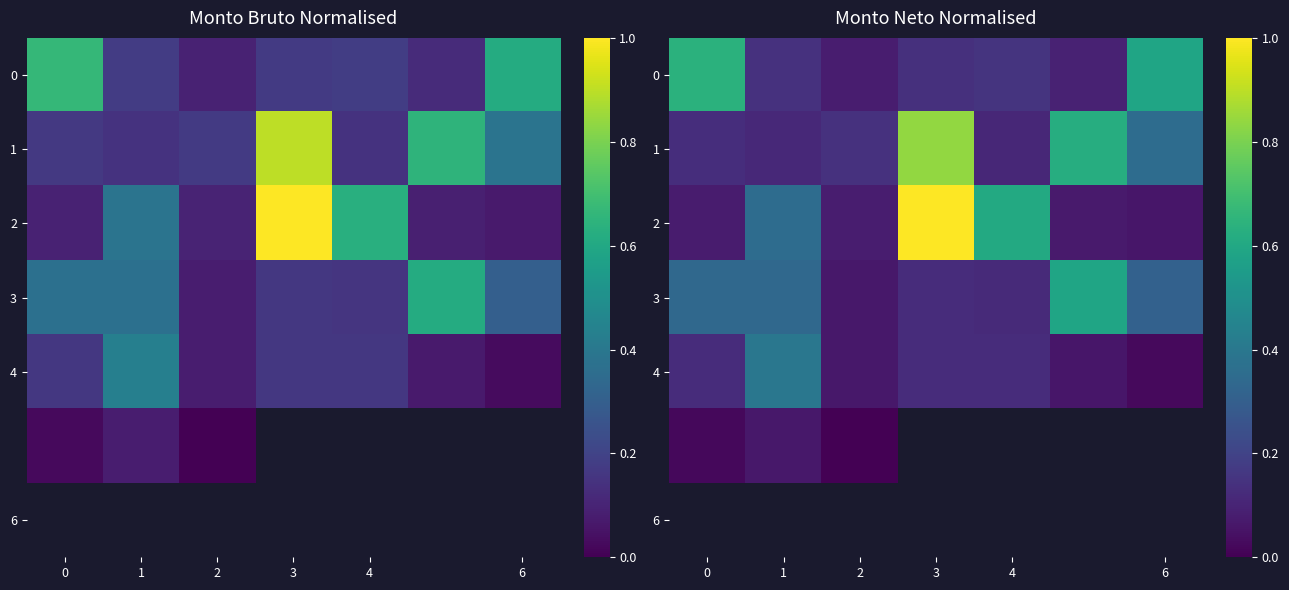

At how many categories does at least one series exceed 0?

7